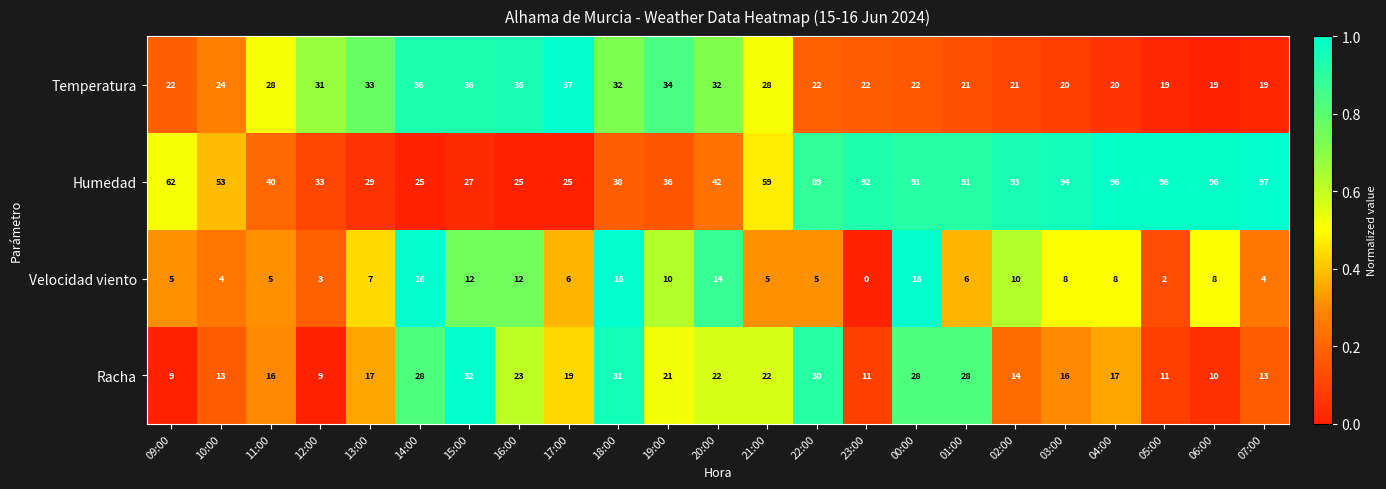

What is the approximate value of Velocidad viento at 16:00?

12